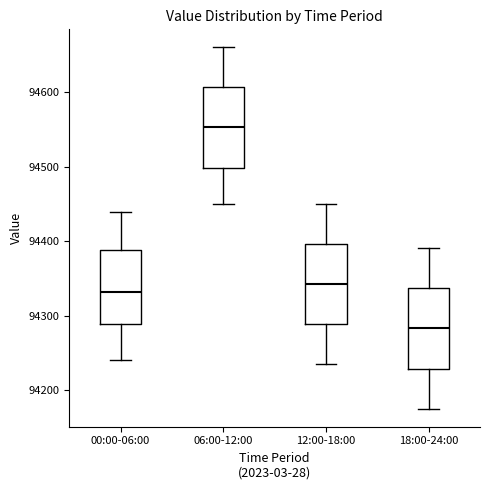

Reading left to right, transcribe this box plot: for each box, give where its median line is, the range the box spans, and where its two whiskers end, as read against the y-axis. The values are not printed on the chart, so give them approximately, as read against the axis.

00:00-06:00: median 94330, box 94290 to 94390, whiskers 94240 to 94440
06:00-12:00: median 94550, box 94500 to 94610, whiskers 94450 to 94660
12:00-18:00: median 94340, box 94290 to 94400, whiskers 94240 to 94450
18:00-24:00: median 94280, box 94230 to 94340, whiskers 94180 to 94390